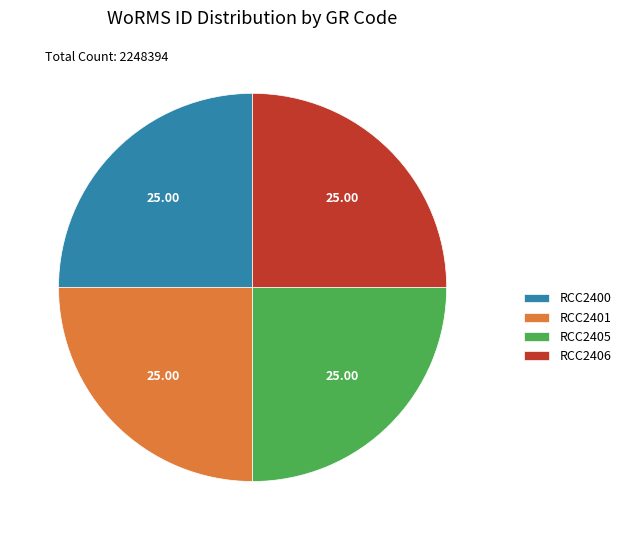

Is there a majority slice in this chart?

No